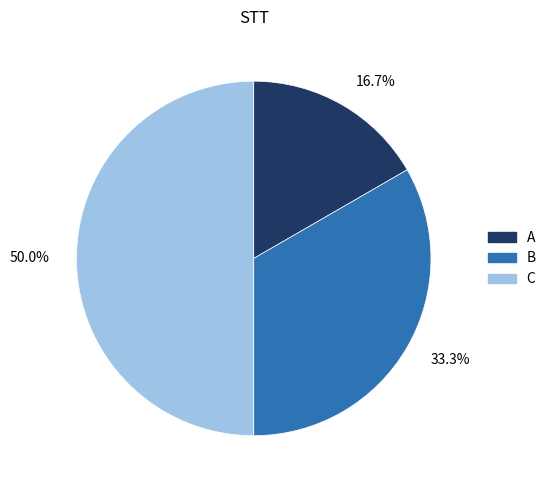

Does 33.3% account for over 50% of the chart?

No